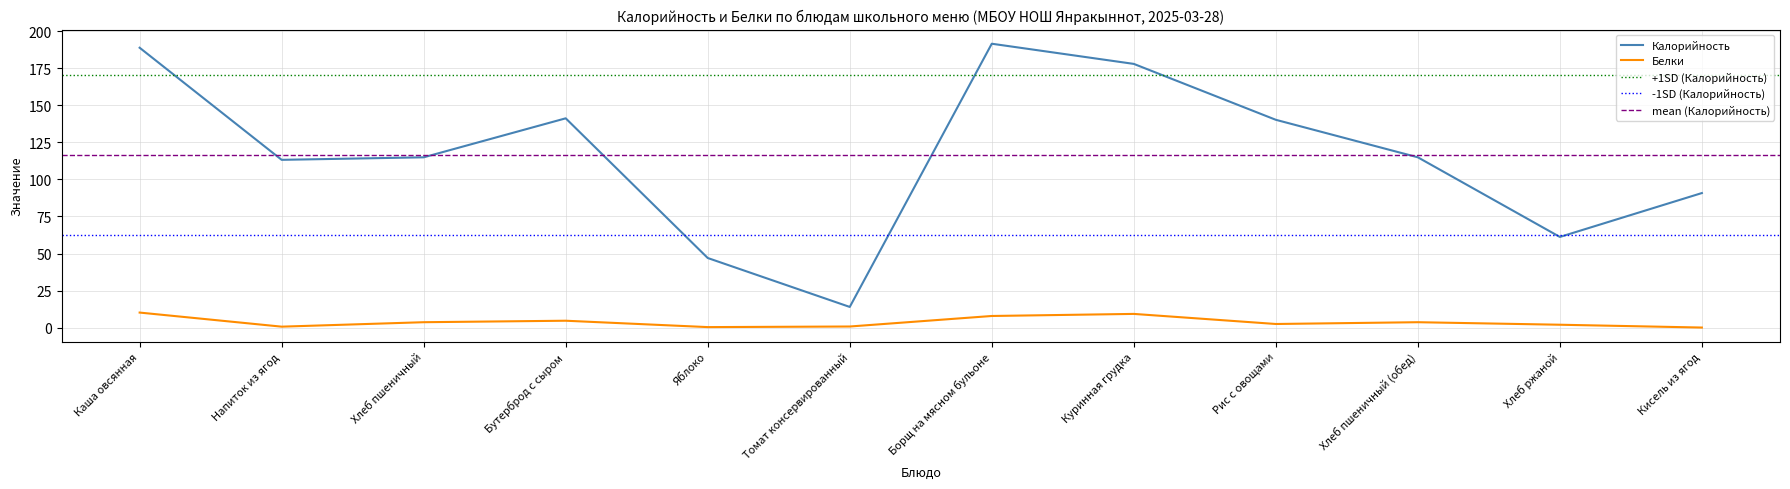

Which category has the highest value in the Белки series?

Каша овсянная